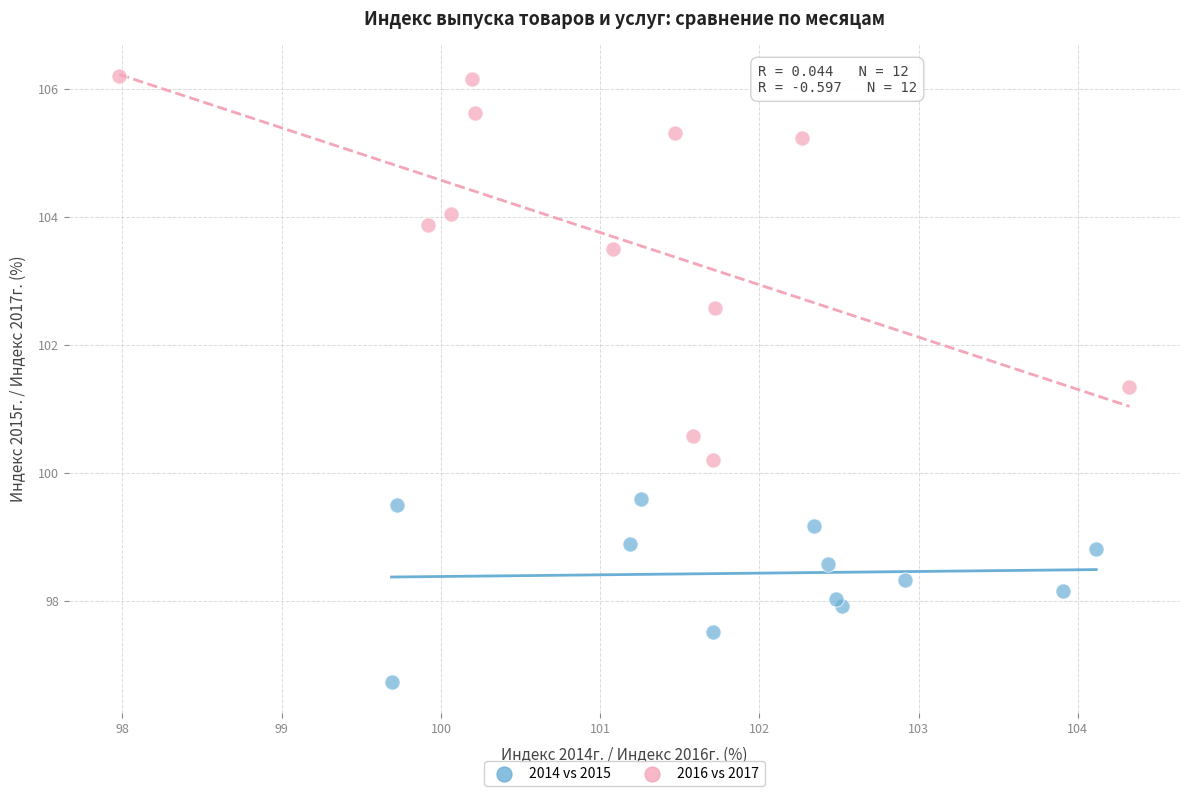

Which series contains the lowest Y value?

2014 vs 2015